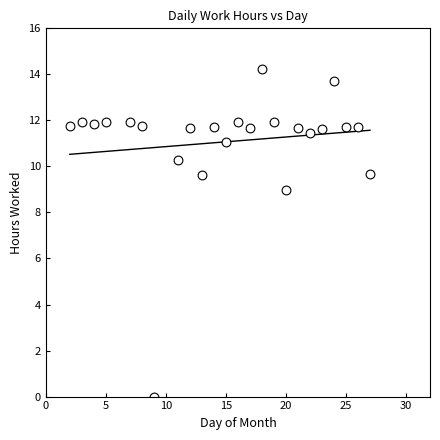

What is the range of X values (max minus min)?

25.0